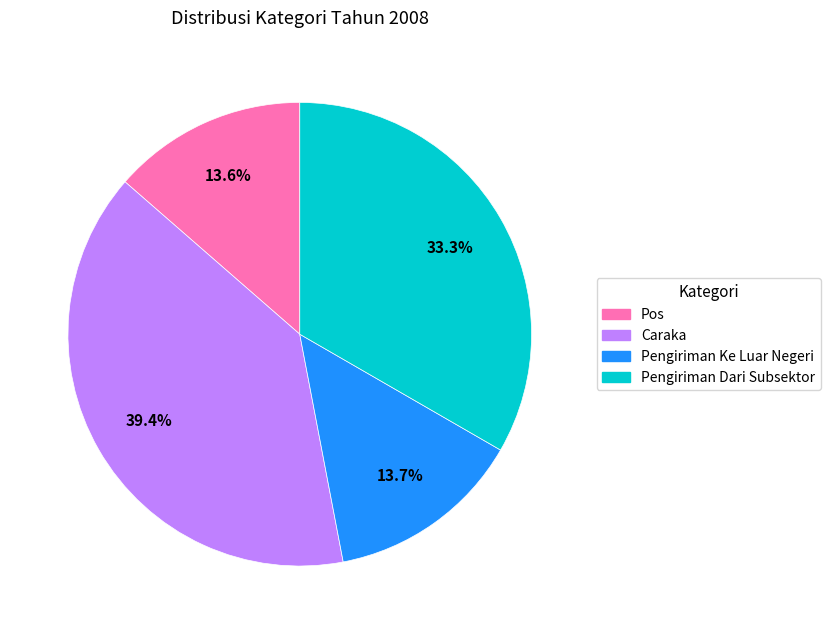

Does Caraka represent more than half of the total?

No